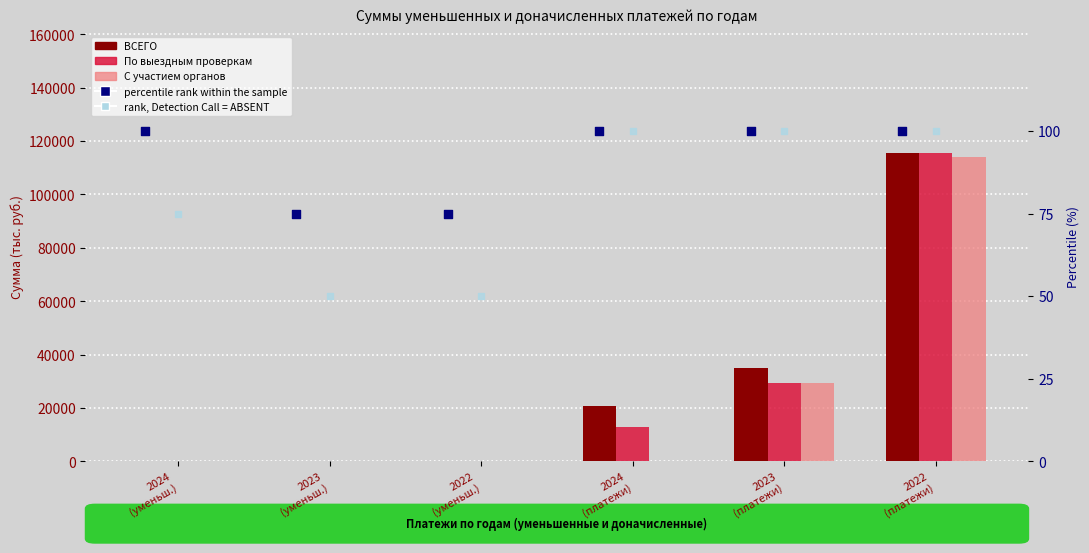

Is the value of percentile rank within the sample at 2023
(уменьш.) greater than the value of По выездным проверкам at 2023
(платежи)?

No